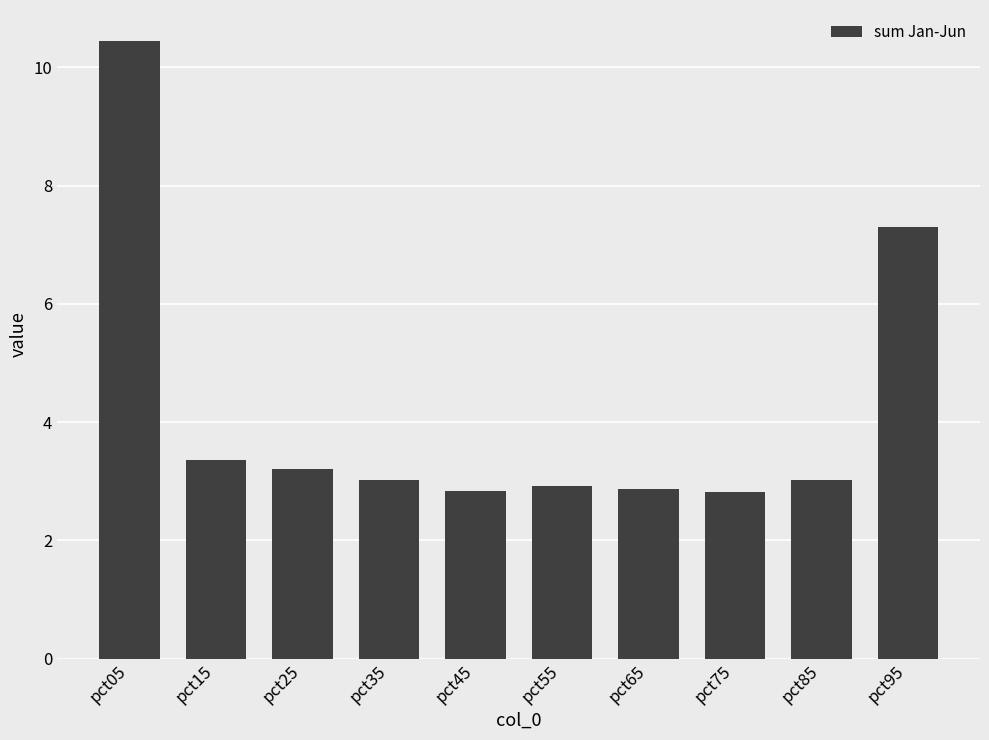

What is the difference between the values at pct85 and pct95?

4.3